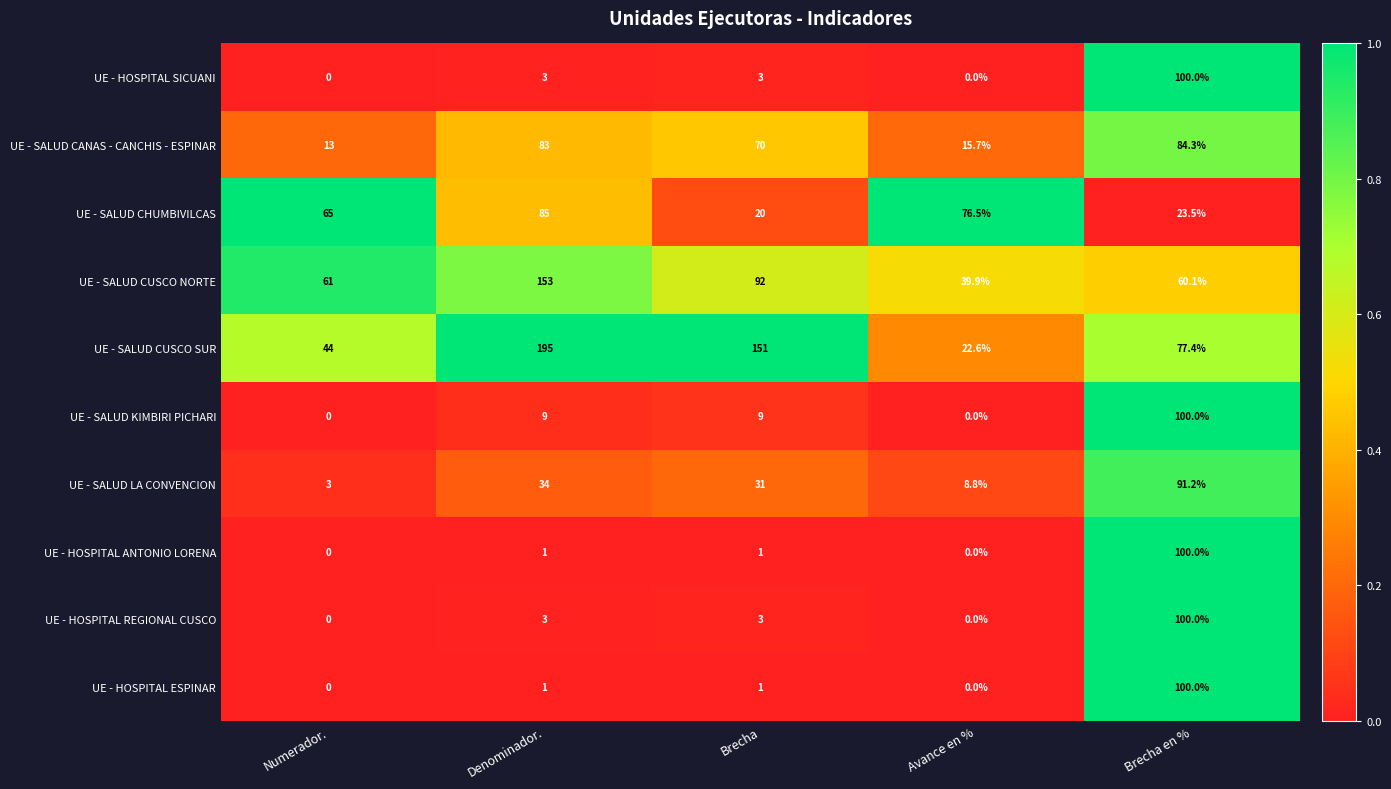

Which label corresponds to the largest value in the chart?

Denominador.